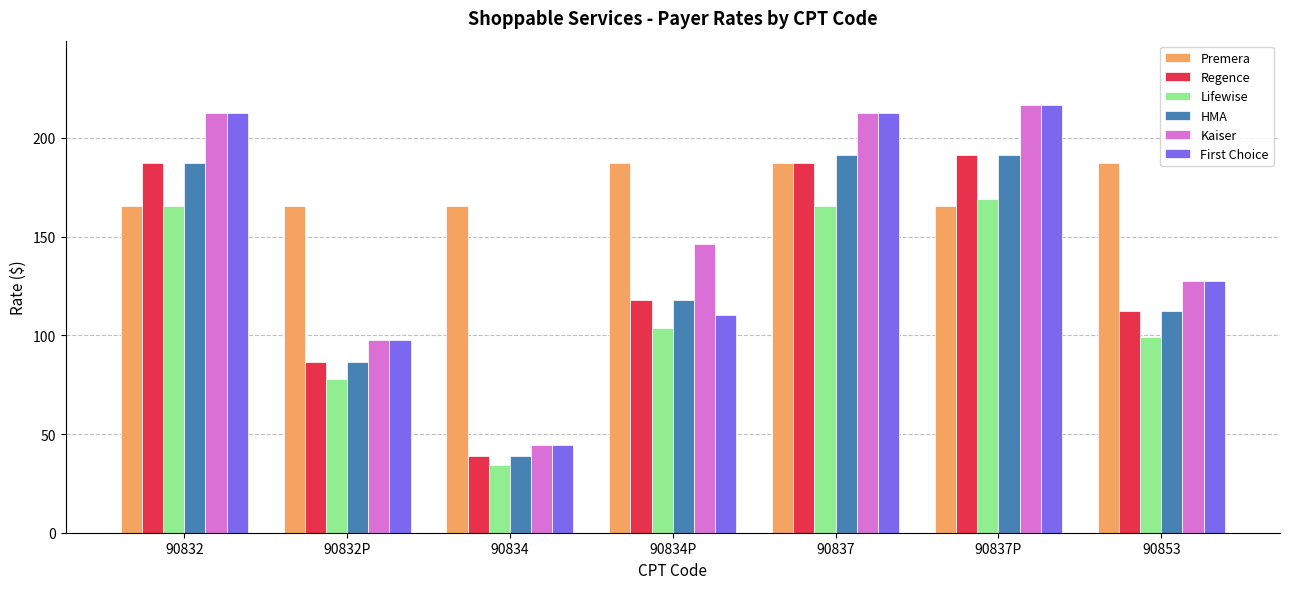

True or false: Premera has a value of 235.6 at 90832.

False